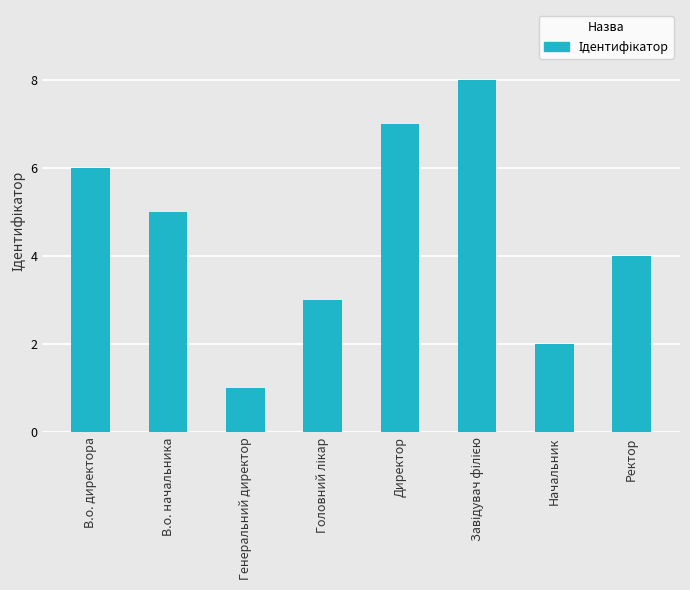

What is the ratio of the value at Ректор to the value at В.о. директора?

0.7